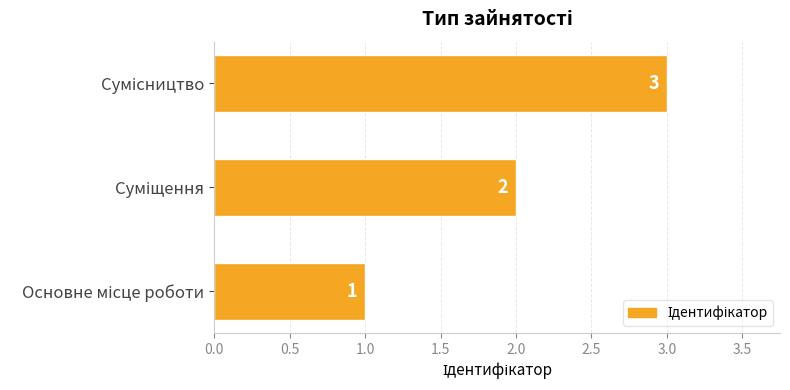

What is the sum of all values?

6